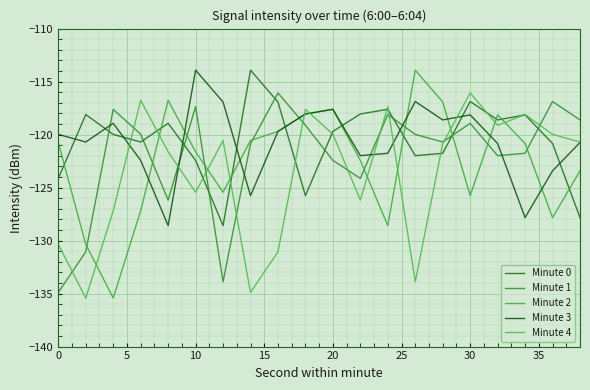

Which series has the largest range (max minus min)?

Minute 2